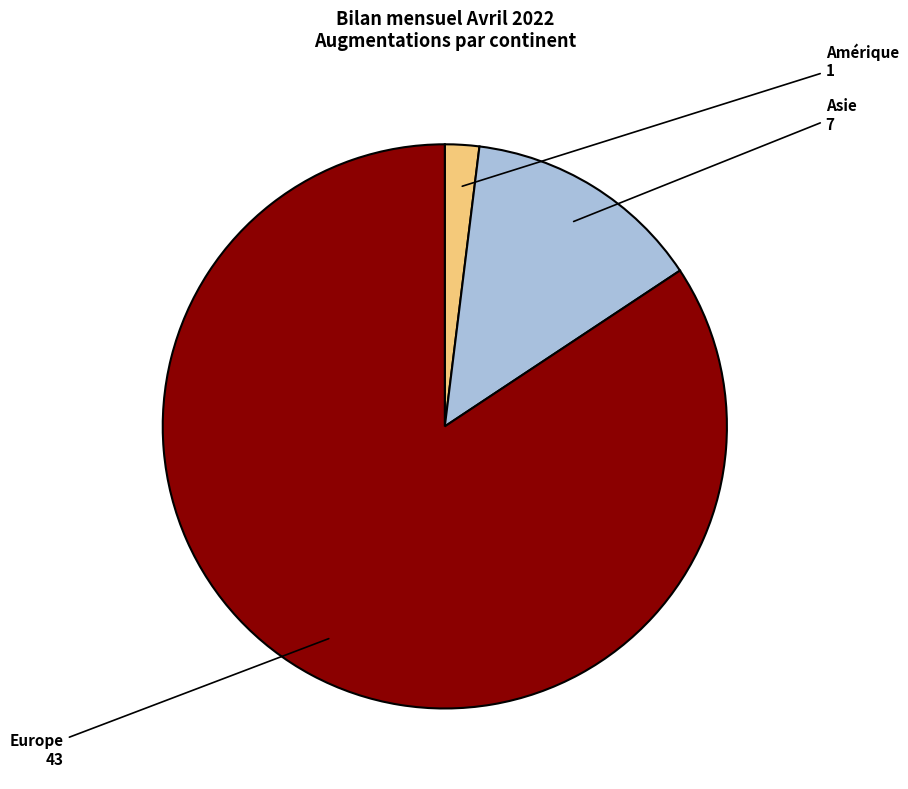

Does any single category account for the majority?

Yes